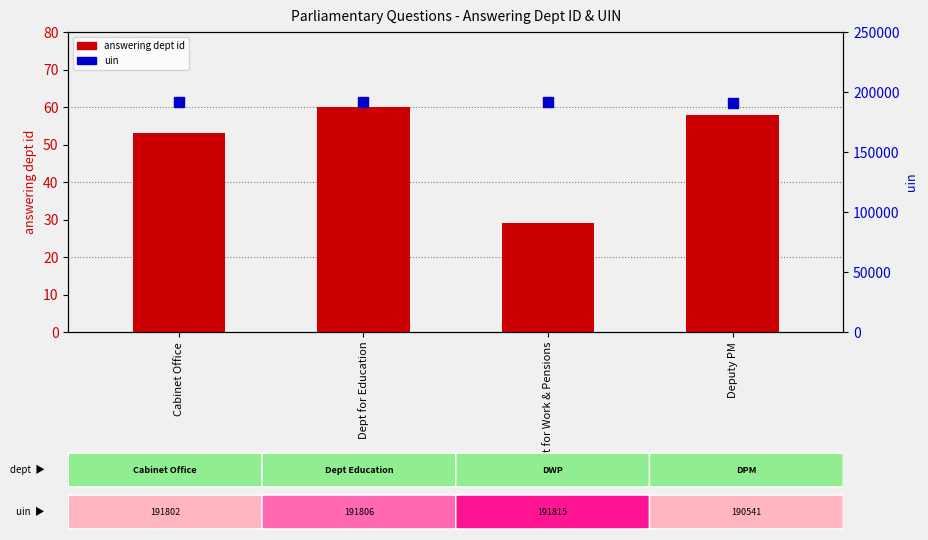

How many data points in uin are above 191806?

1